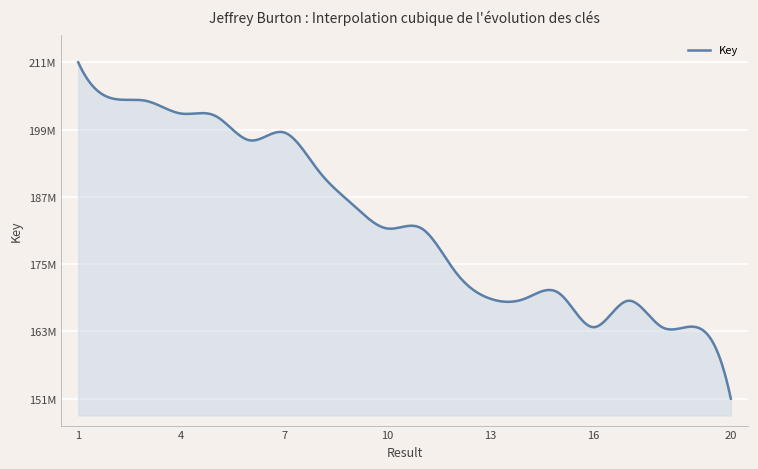

What is the smallest value displayed?

151446119